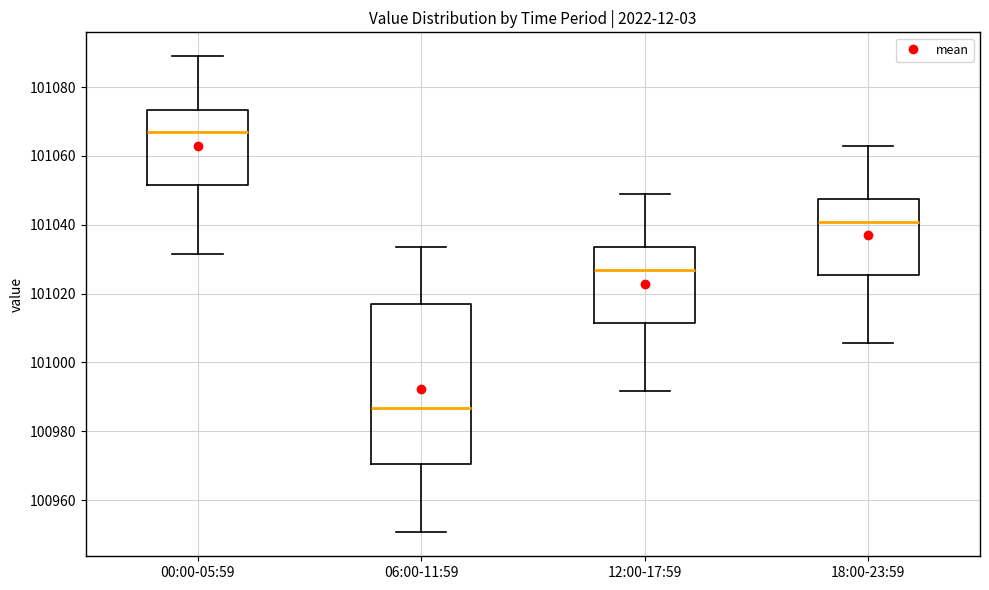

Reading left to right, transcribe this box plot: for each box, give where its median line is, the range the box spans, and where its two whiskers end, as read against the y-axis. The values are not printed on the chart, so give them approximately, as read against the axis.

00:00-05:59: median 101066, box 101052 to 101074, whiskers 101032 to 101088
06:00-11:59: median 100986, box 100970 to 101016, whiskers 100950 to 101034
12:00-17:59: median 101026, box 101012 to 101034, whiskers 100992 to 101048
18:00-23:59: median 101040, box 101026 to 101048, whiskers 101006 to 101062